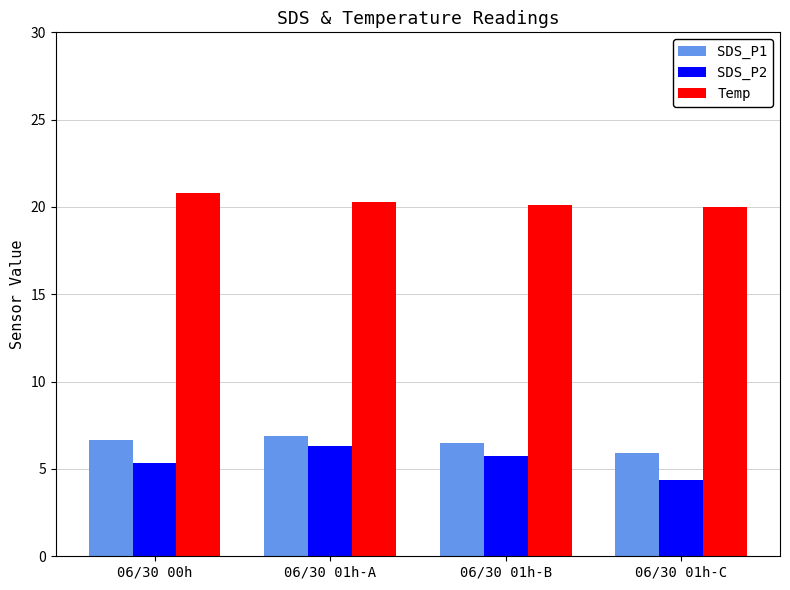

Is the value of SDS_P2 at 06/30 01h-B greater than the value of Temp at 06/30 00h?

No